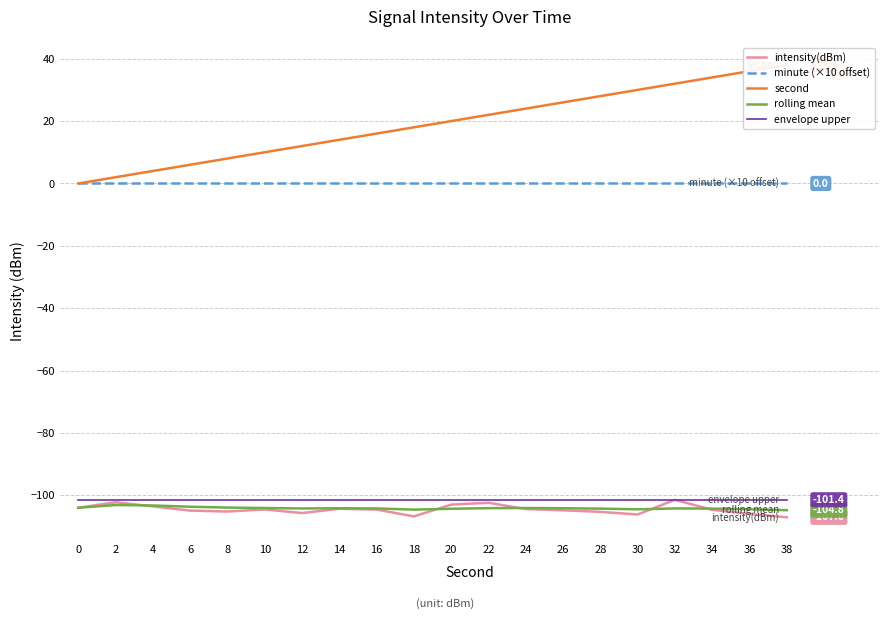

Which series has the widest spread of values?

second